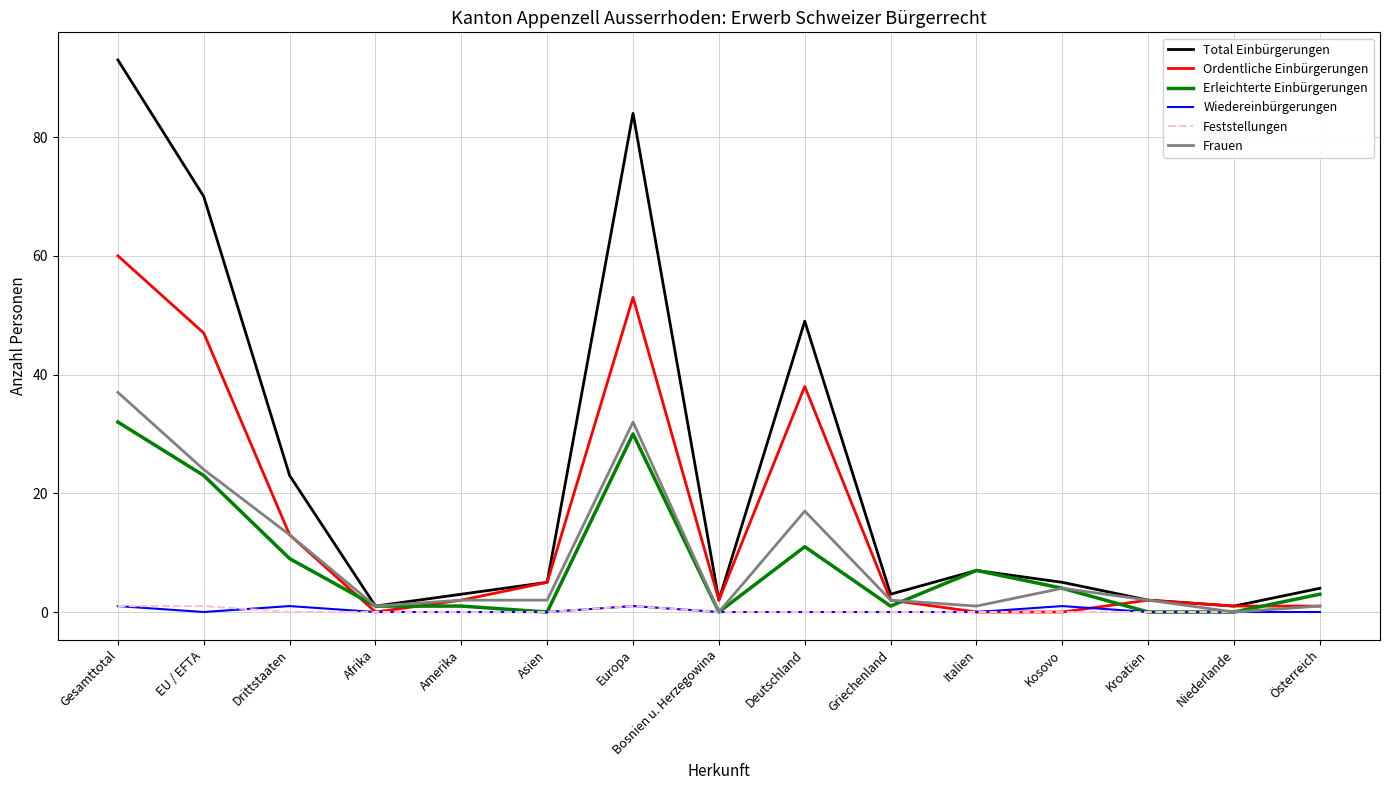

At which category does the chart reach its peak across all series?

Gesamttotal